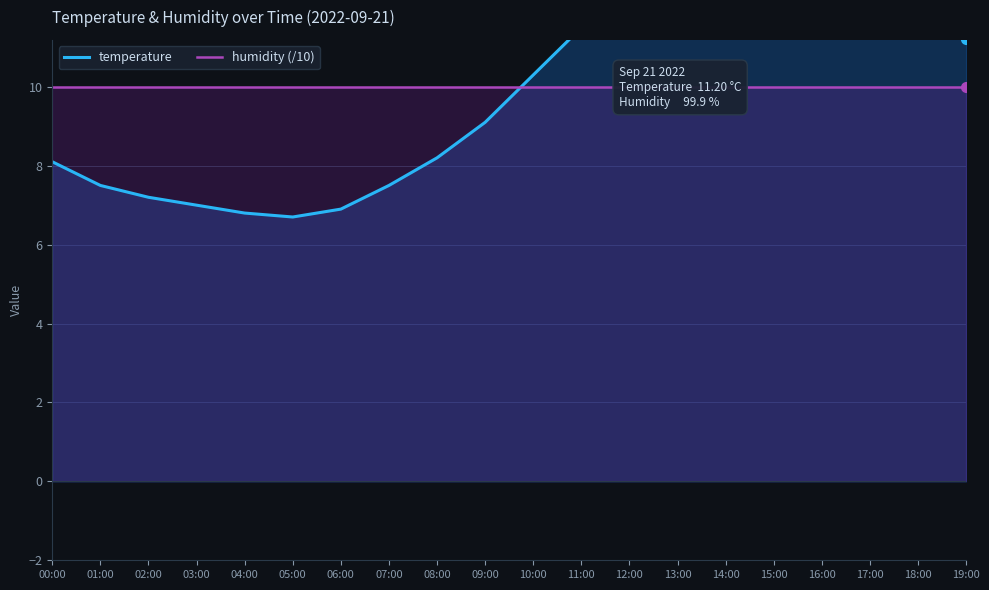

What is the approximate value of temperature at 01:00?

7.5